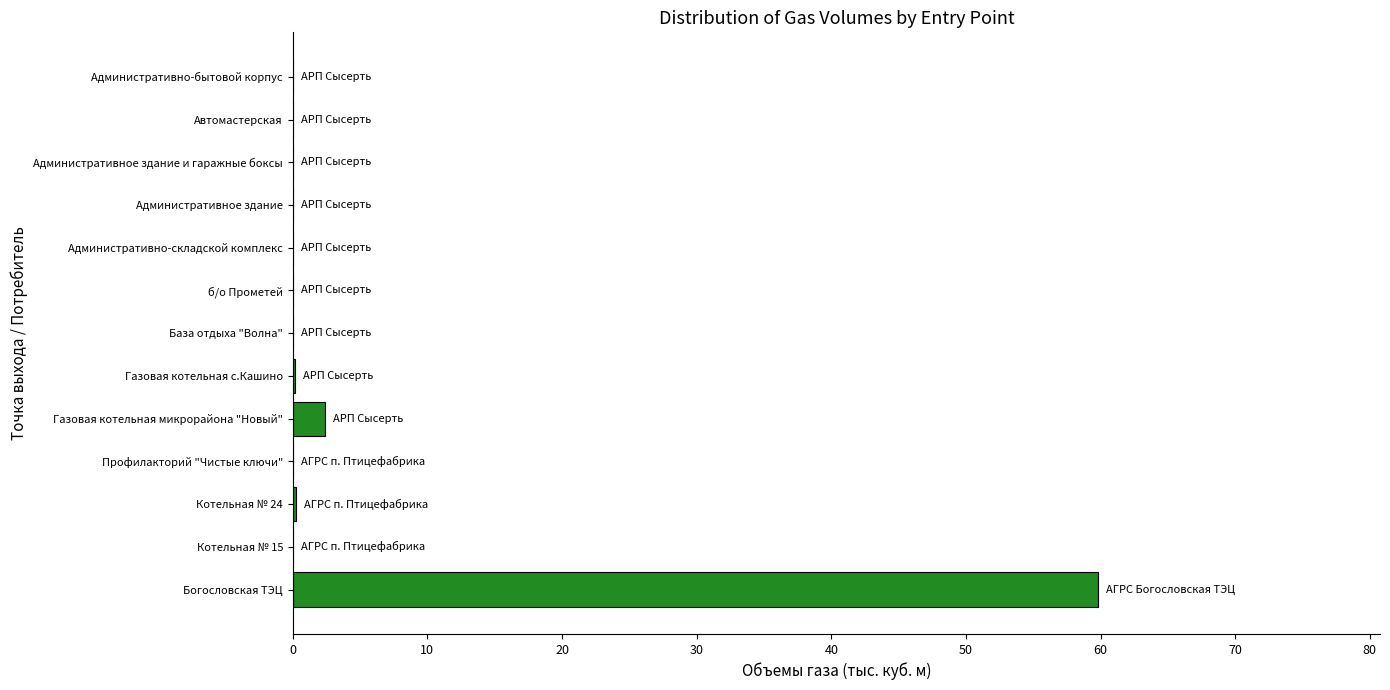

The value at Газовая котельная микрорайона "Новый" is 2.4. True or false?

True